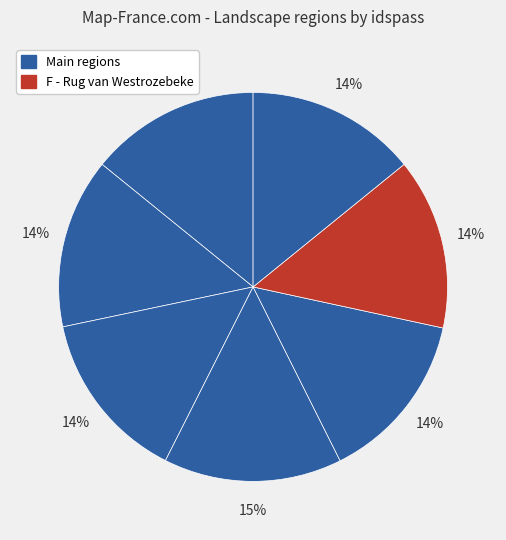

How many slices are in this pie chart?

7